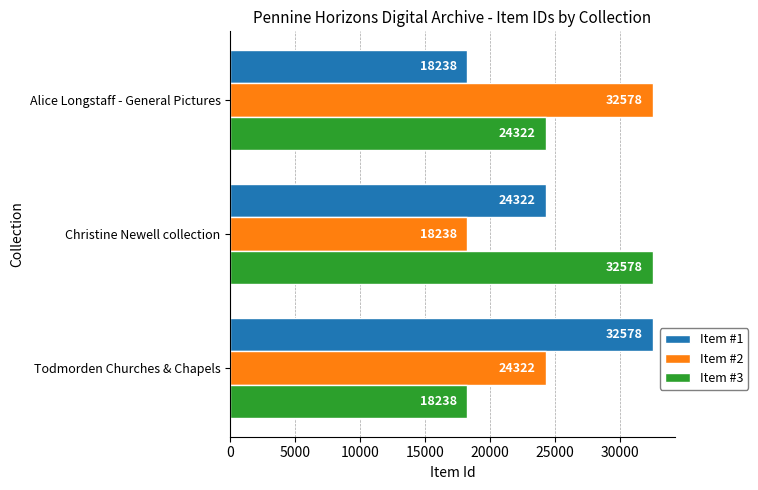

The Item #2 series shows 32578 at Alice Longstaff - General Pictures. True or false?

True